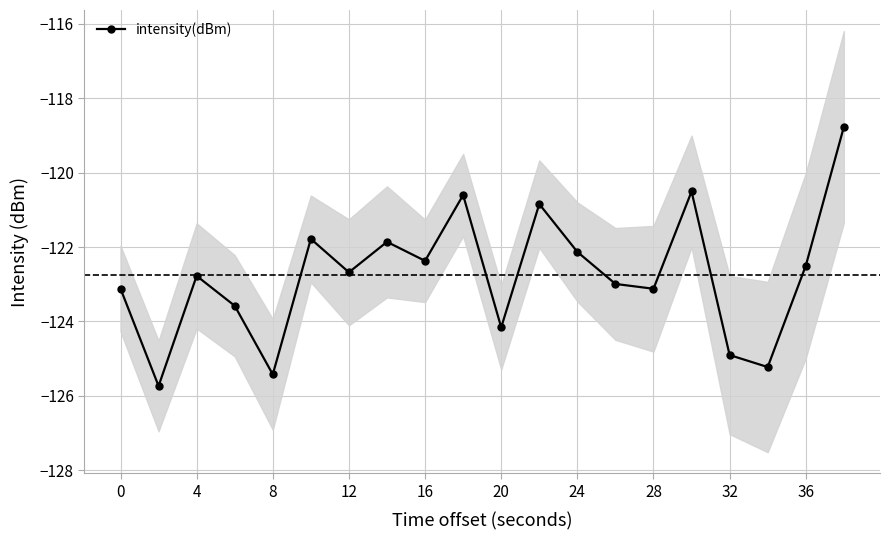

The intensity(dBm) series shows -38.6 at 12. True or false?

False